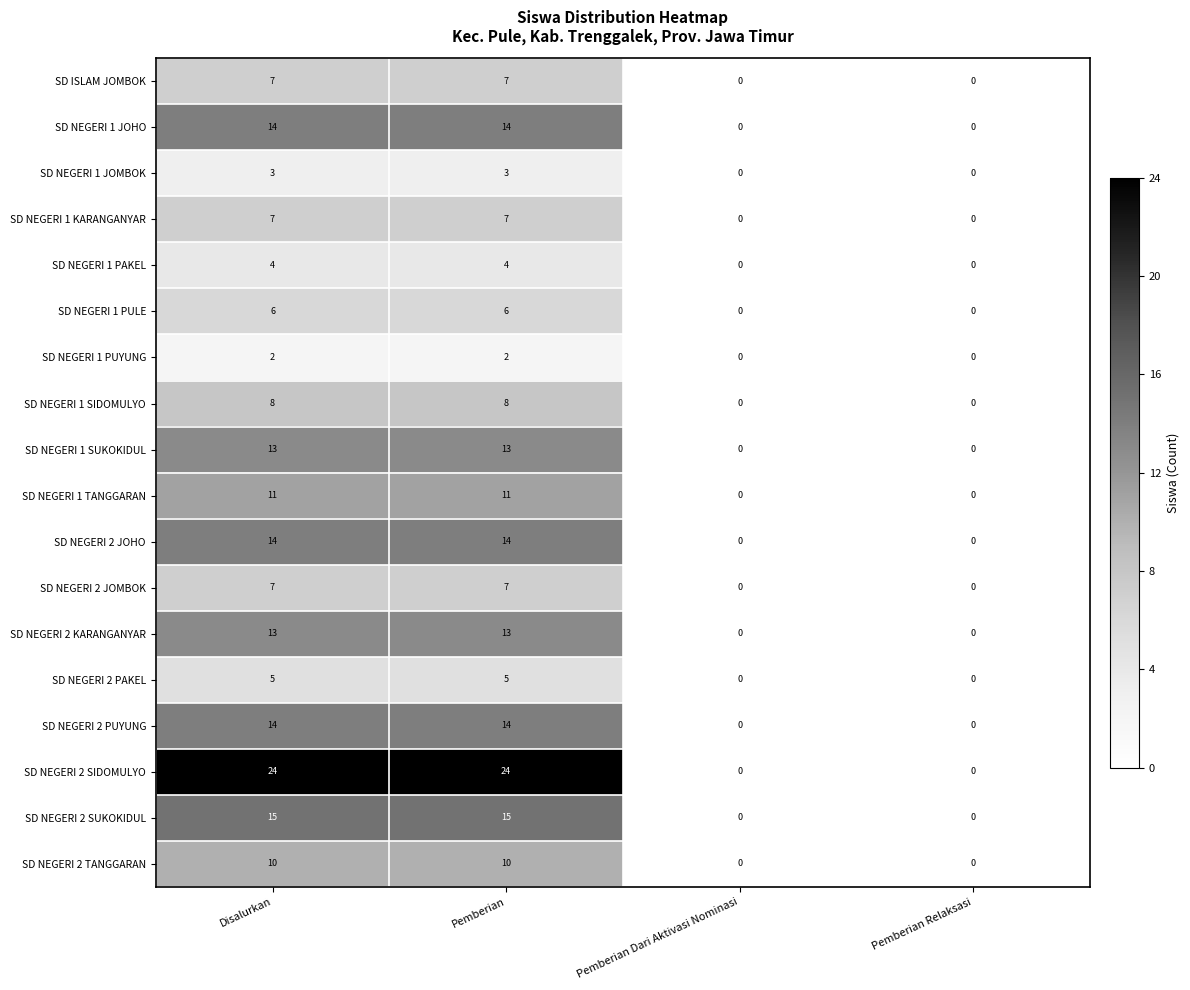

Which series has the widest spread of values?

SD NEGERI 2 SIDOMULYO